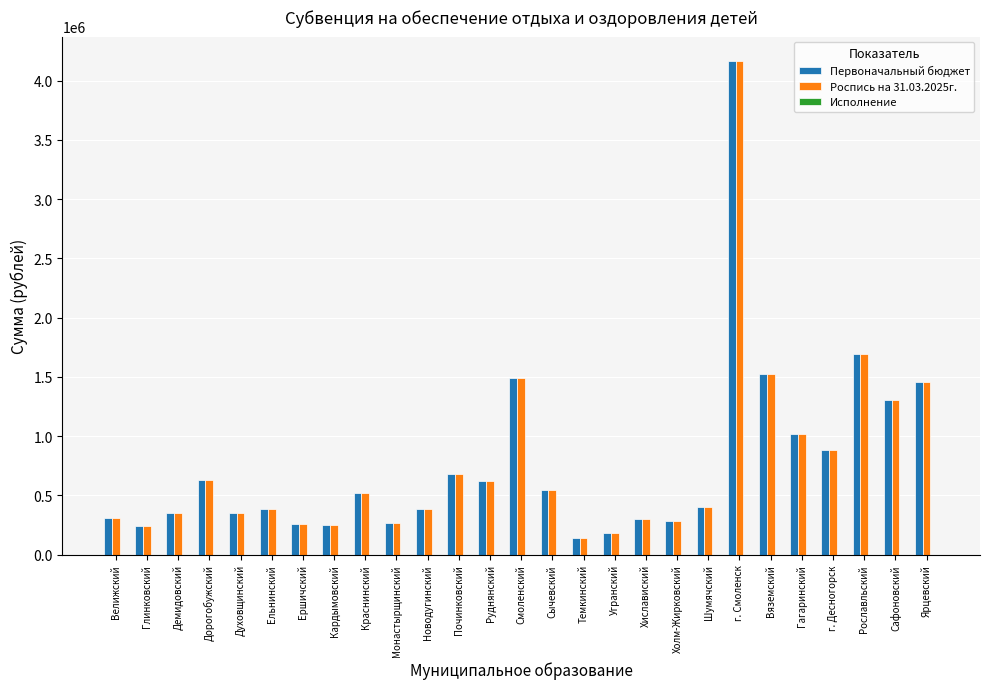

Where is Первоначальный бюджет nearest to the value 2151650?

Рославльский